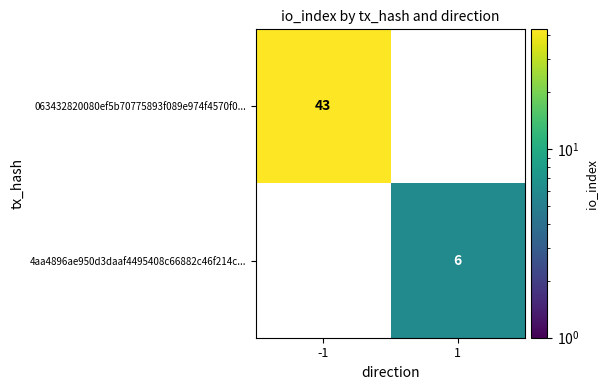

The value of 063432820080ef5b70775893f089e974f4570f0... at -1 is 43. True or false?

True